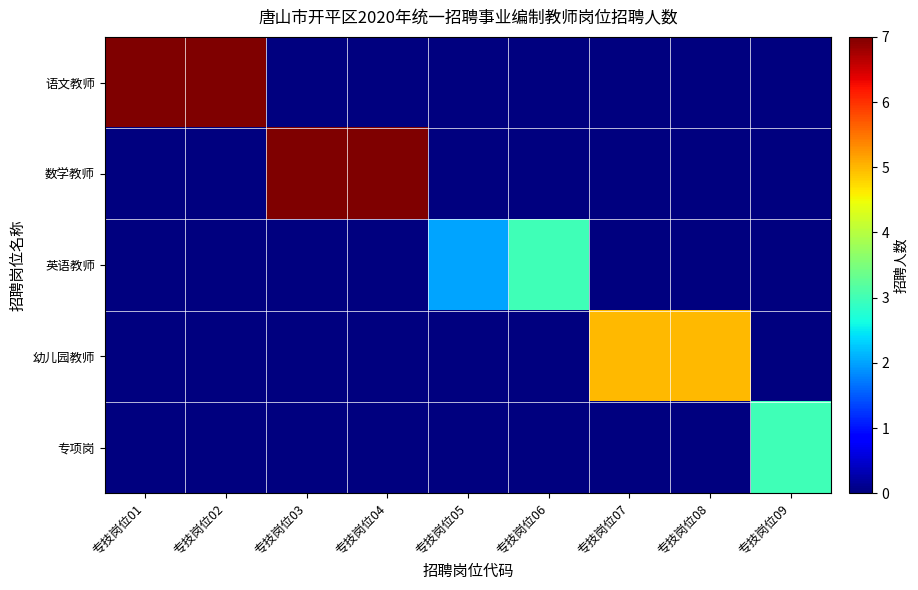

At which category is the sum across all series the highest?

专技岗位01